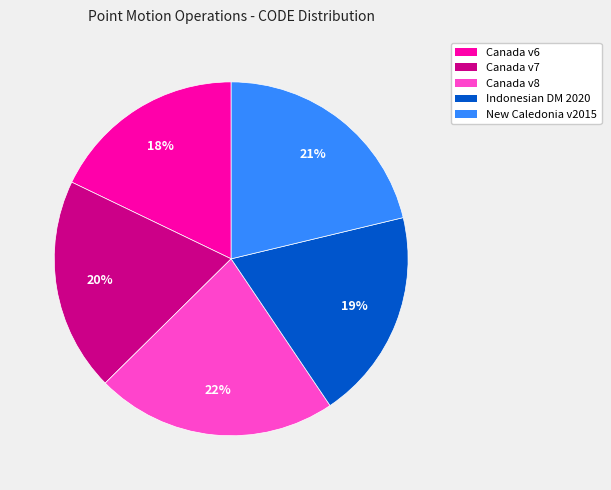

How many segments does this pie chart have?

5